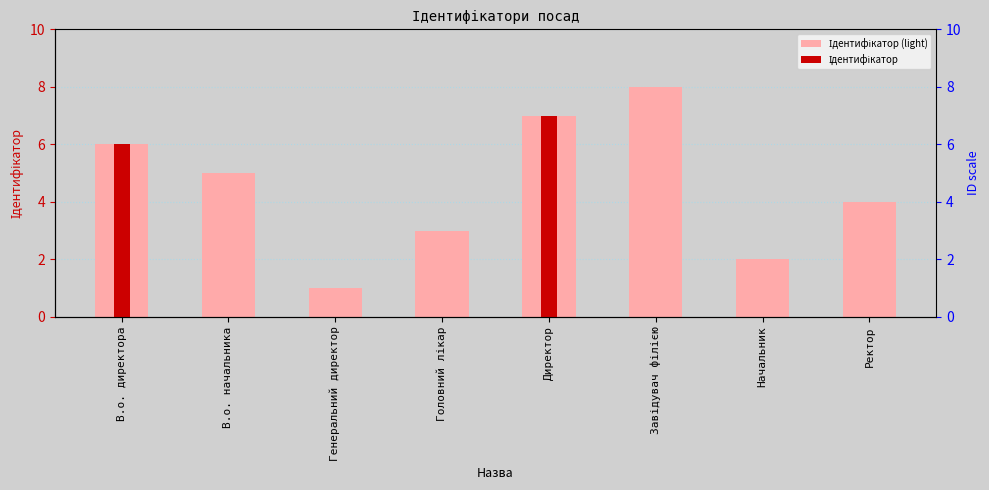

What is the difference between the maximum and second lowest values in the Ідентифікатор series?

7